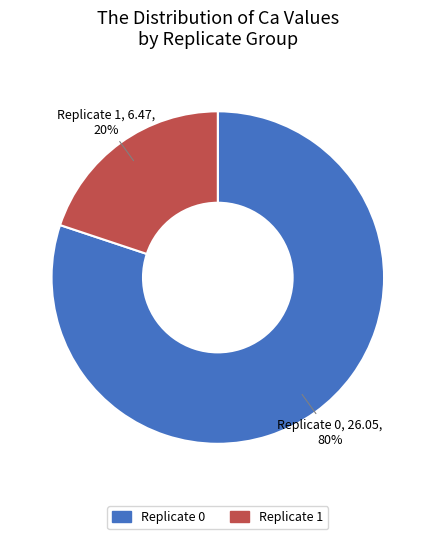

To the nearest percent, what is the difference between the largest and smallest slice percentages?

60%